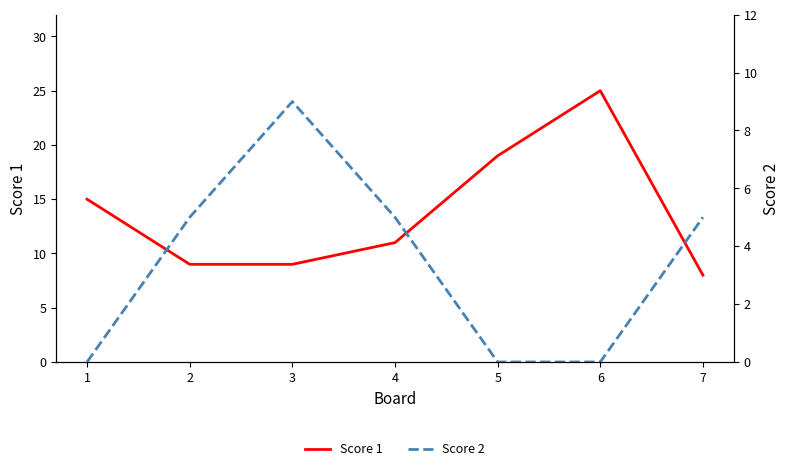

What is the sum of the Score 1 values at 6 and 5?

44